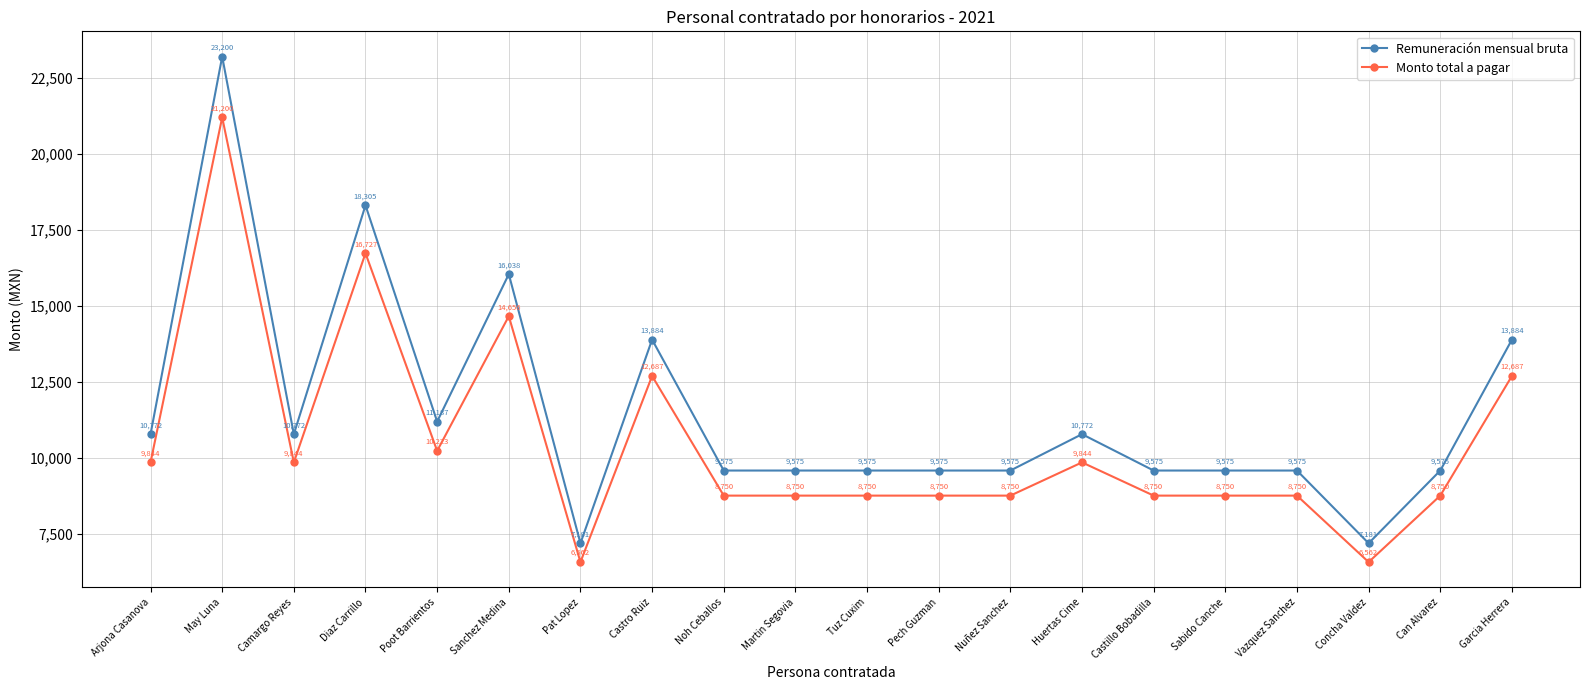

What is the maximum value for Remuneración mensual bruta?

23199.9